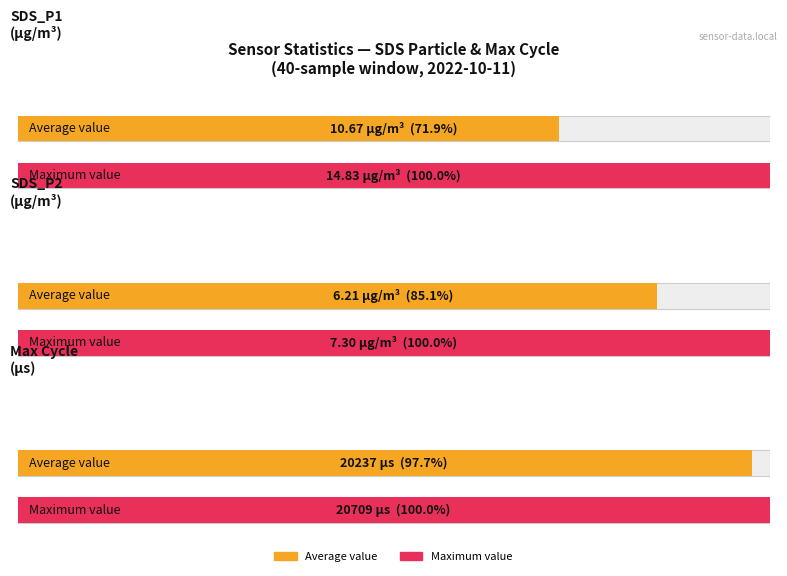

At SDS_P2, list the series in order from largest to smallest.

Maximum utilization, Average utilization